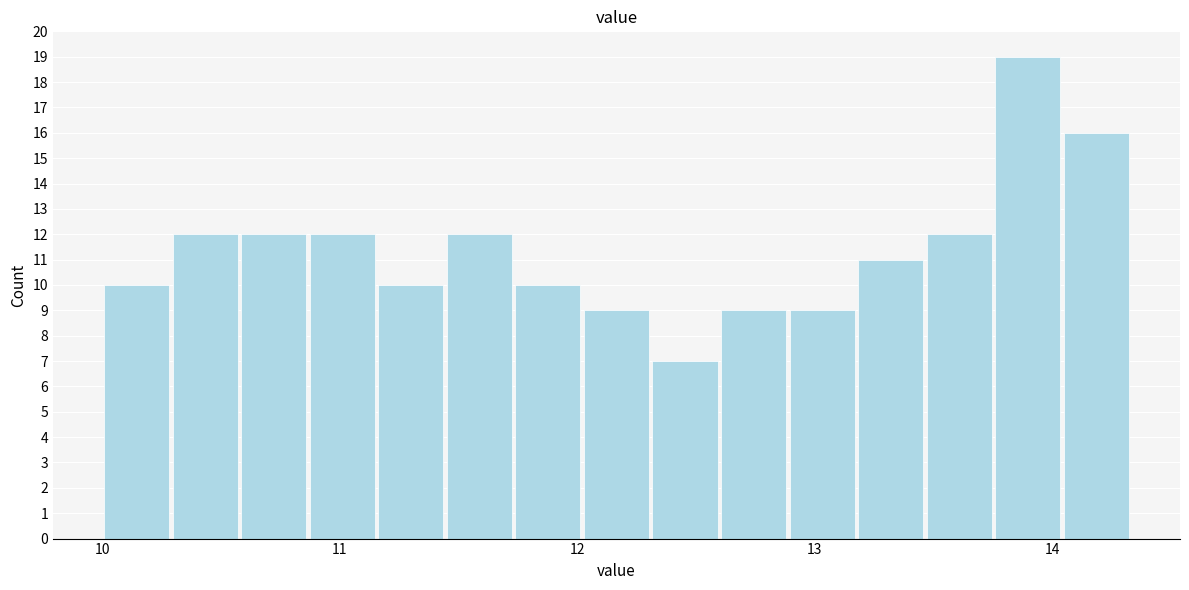

Read against the x-axis, roughly where is the centre of the tallest bar?

13.9